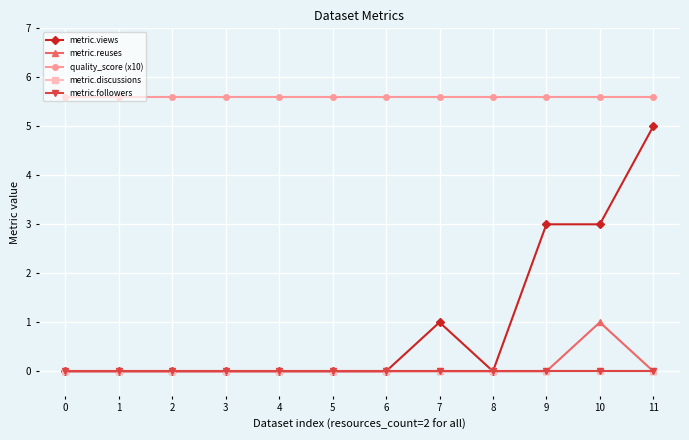

At 2, list the series in order from smallest to largest.

metric.views, metric.reuses, metric.discussions, metric.followers, quality_score (x10)